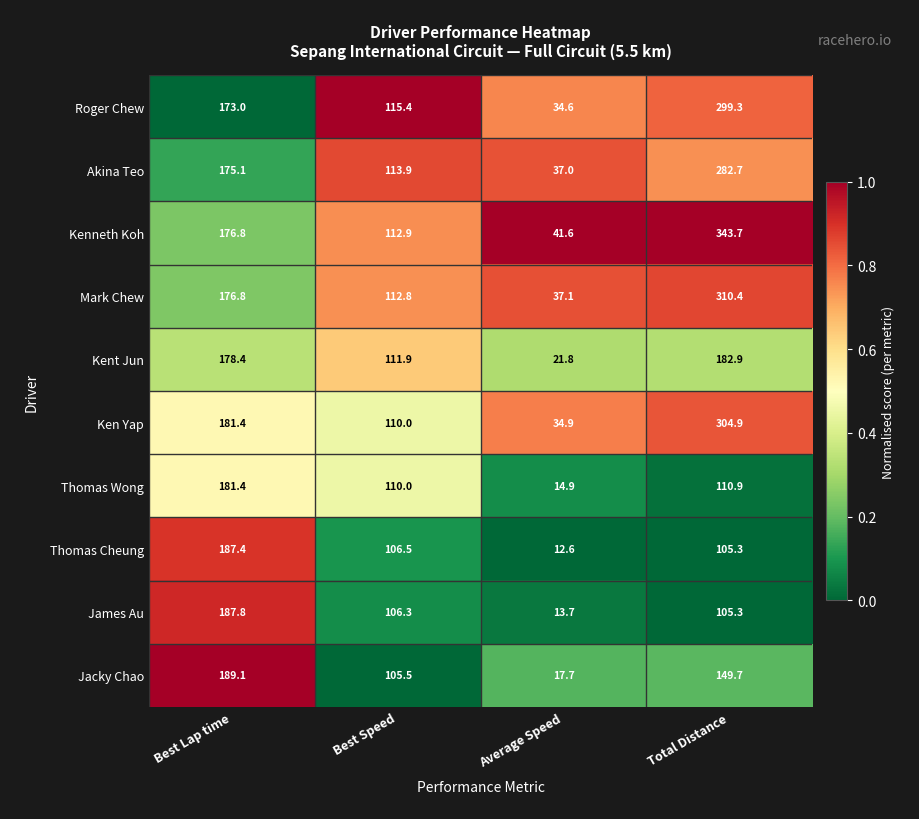

Rank the series by their maximum value, from highest to lowest.

Kenneth Koh, Mark Chew, Ken Yap, Roger Chew, Akina Teo, Jacky Chao, James Au, Thomas Cheung, Kent Jun, Thomas Wong